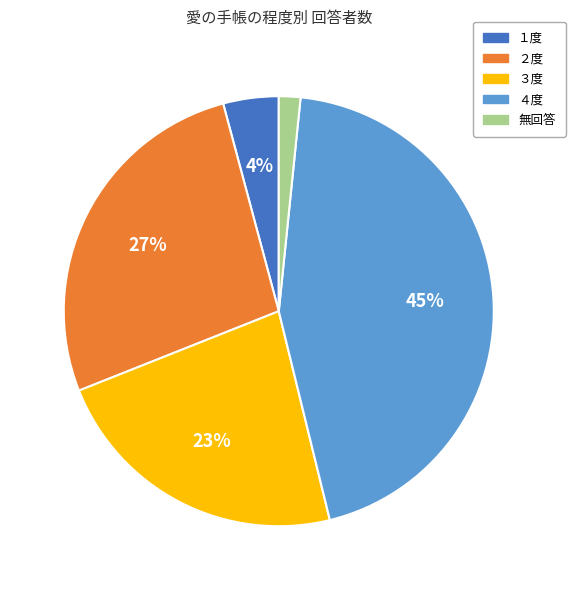

How many slices are in this pie chart?

5